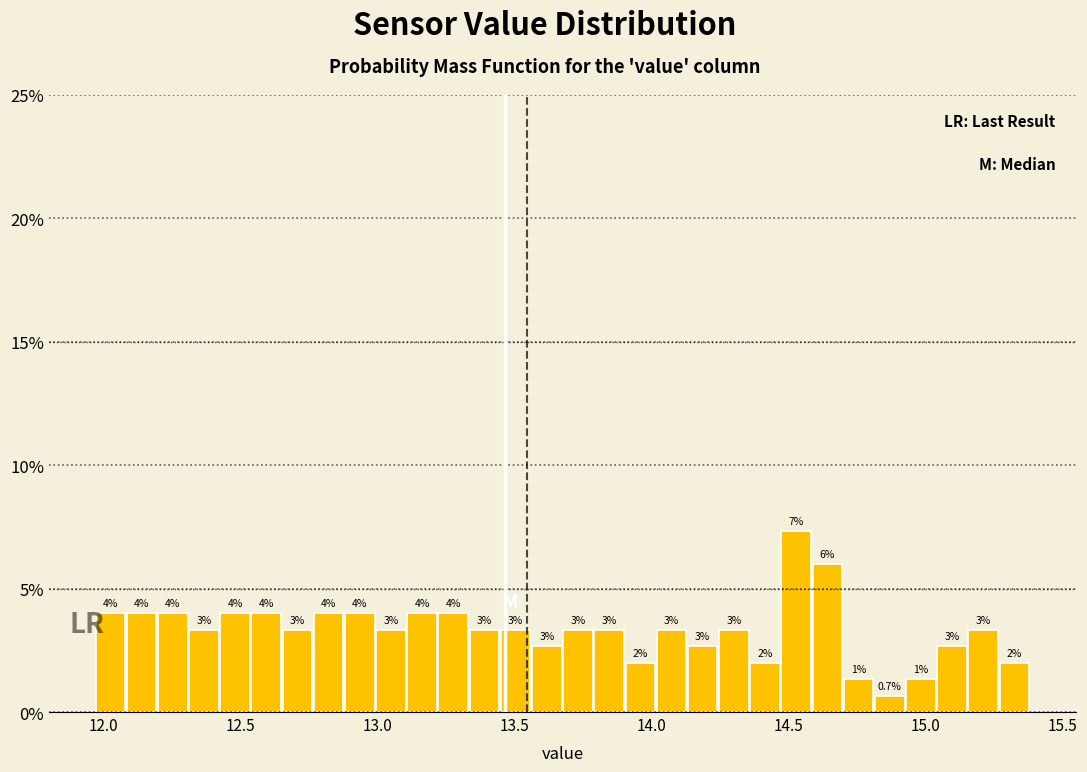

Around what value on the x-axis is the tallest bar? Give the approximate position of its centre, as read against the axis.

14.55